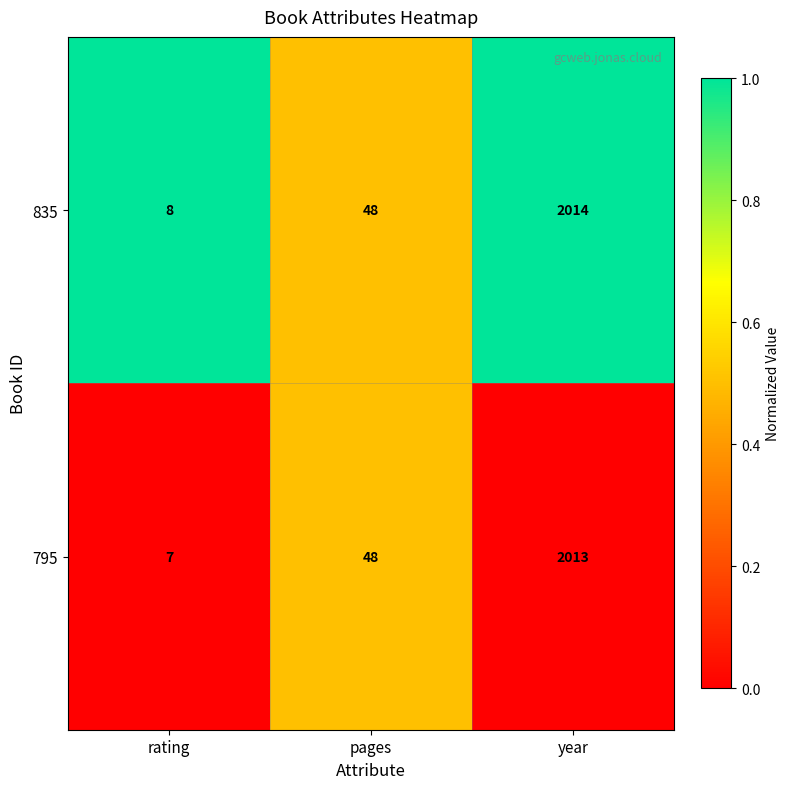

List the series in order of their overall mean, lowest first.

795, 835